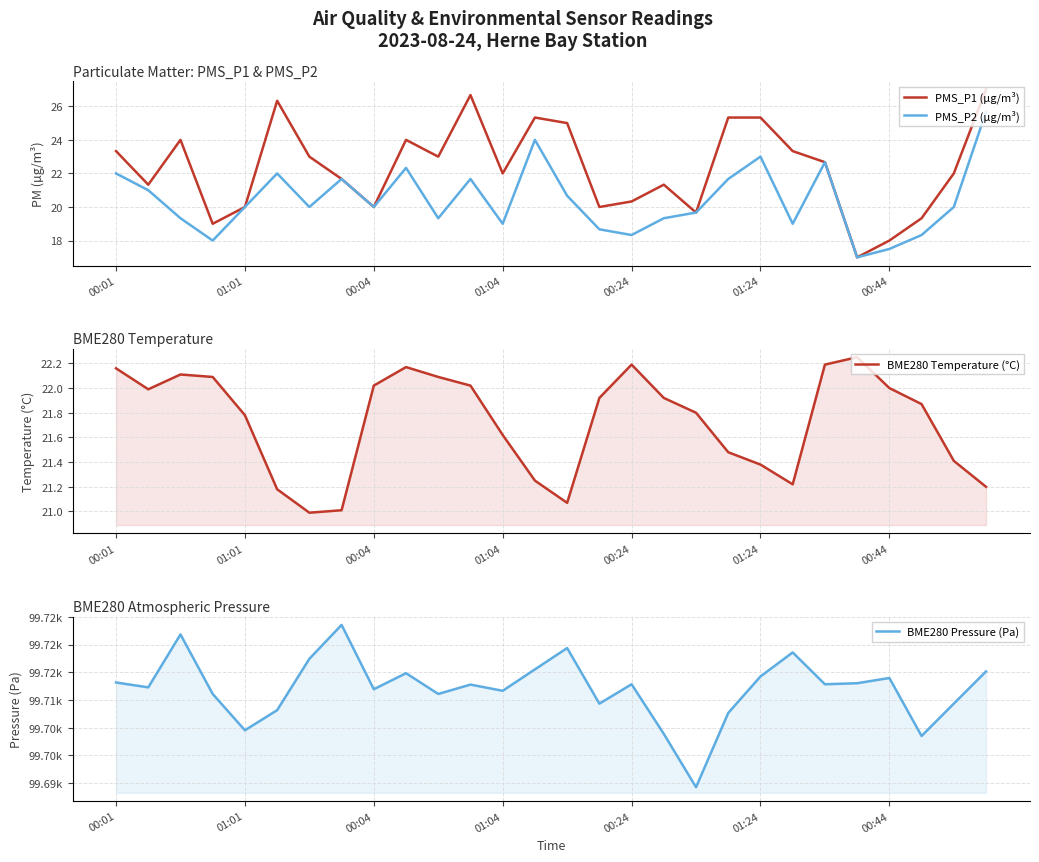

What is the lowest value of the PMS_P1 (µg/m³) series?

17.0